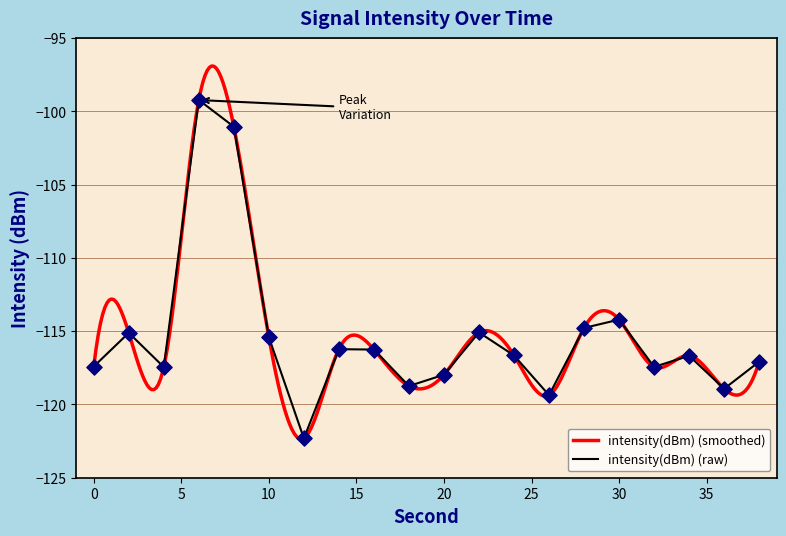

Between 10 and 24, which is larger?

10